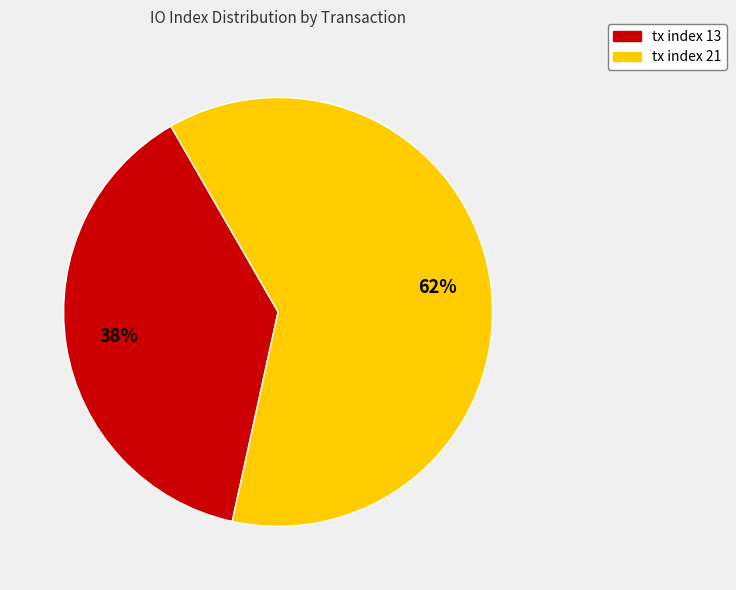

To the nearest percent, what portion does tx index 13 represent?

38%